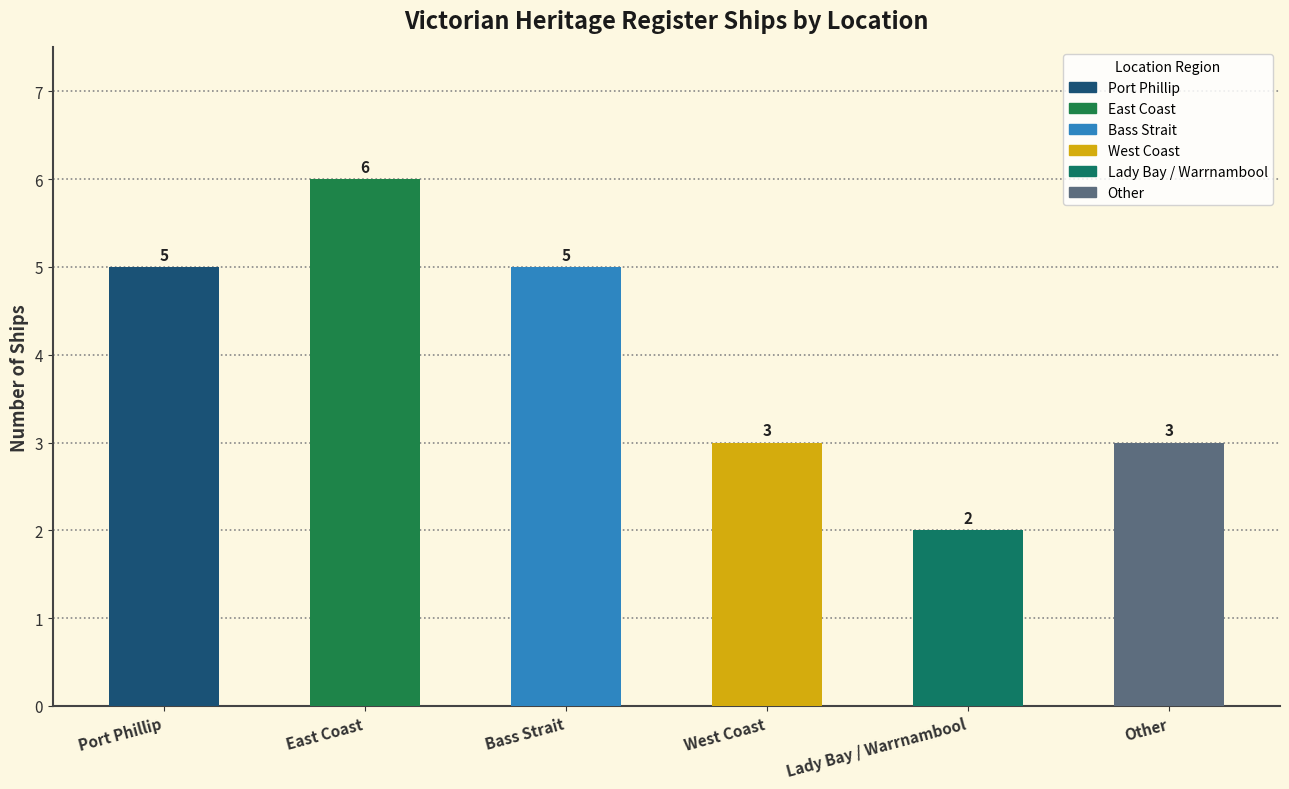

What is the average value?

4